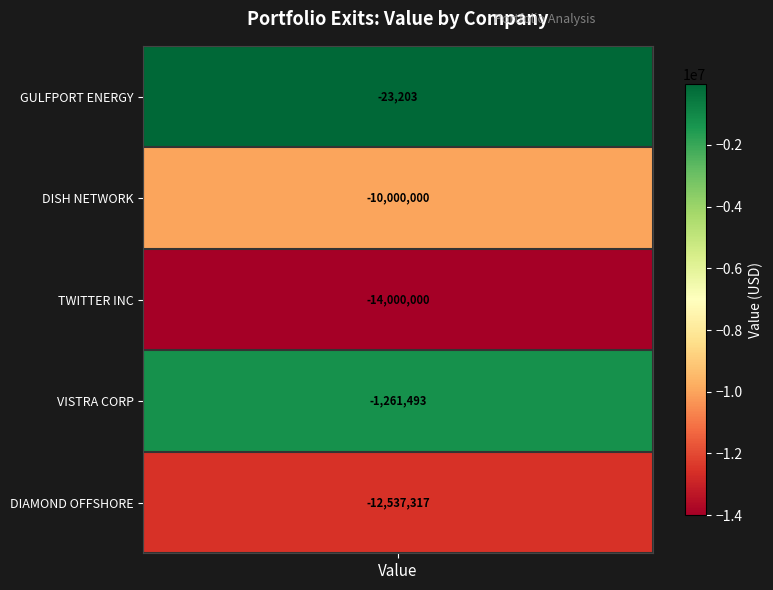

How many data points are less than -10000000?

2